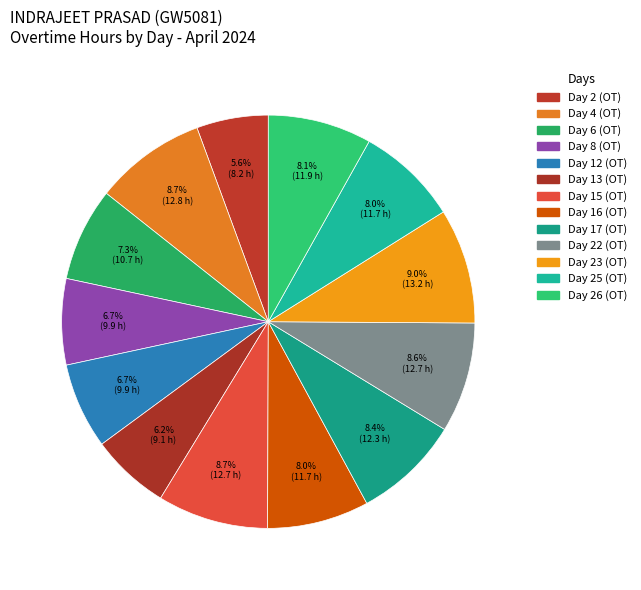

Is it true that Day 25 (OT) is 8% of the pie?

True